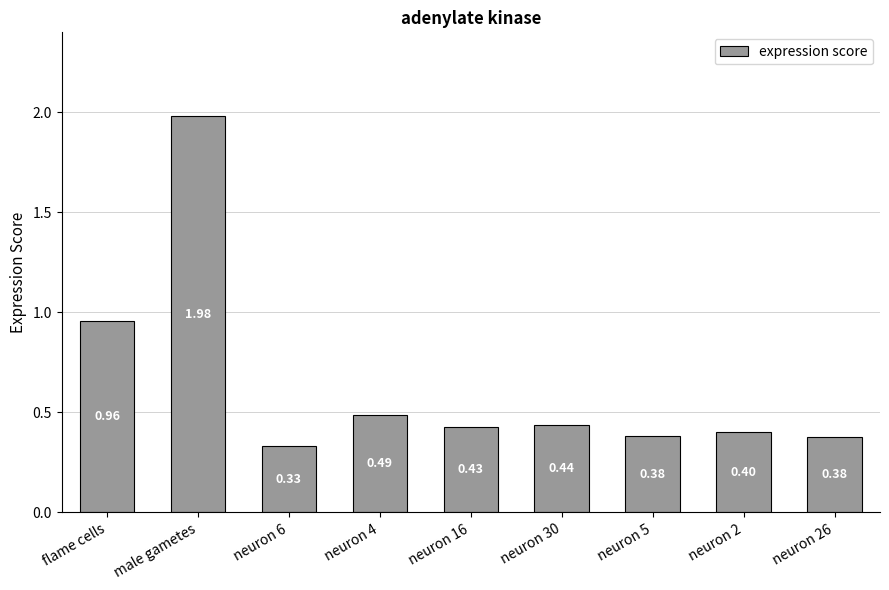

The chart shows a value of 0.6 at neuron 30. True or false?

False